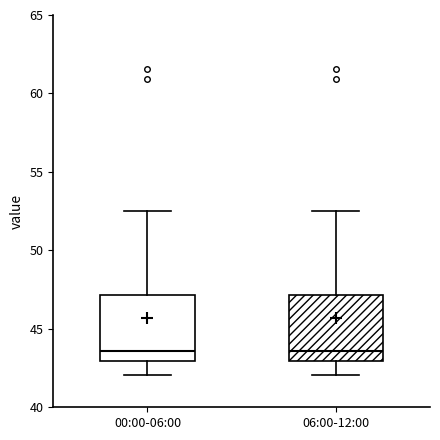

Where is the lower edge of the box for 00:00-06:00 on the y-axis? The values are not printed on the chart, so give them approximately, as read against the axis.

43.0